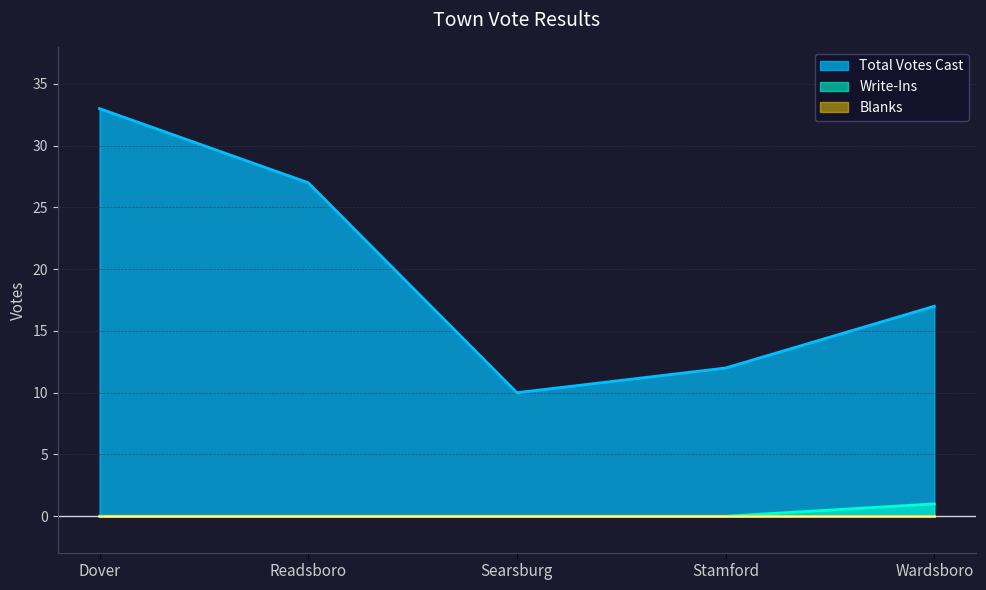

Does the chart have visible grid lines?

Yes